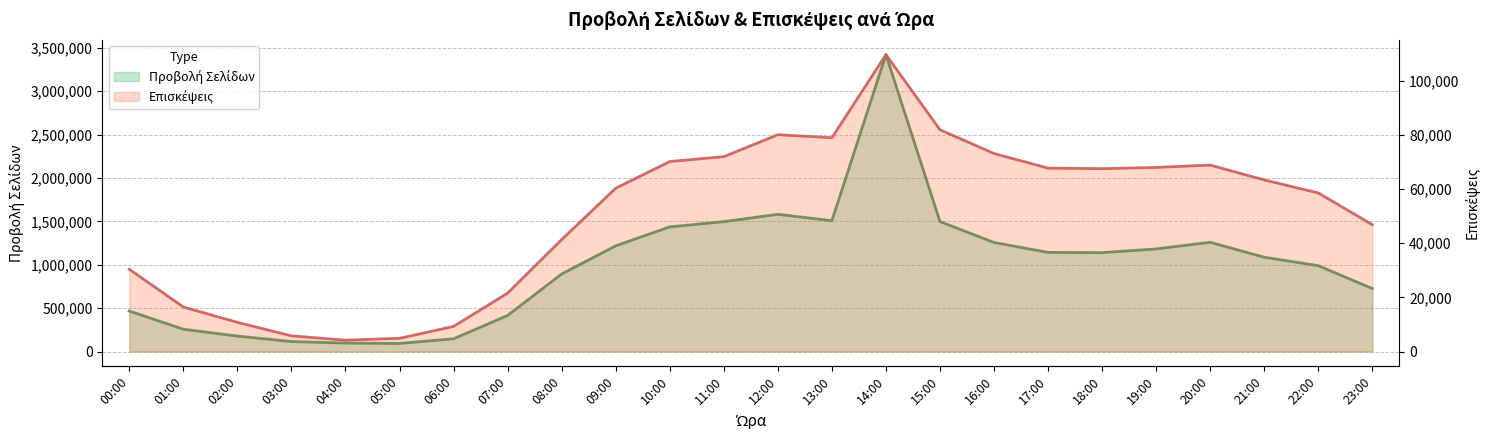

Reading right to left, transcribe all the data shown in this chart.

Προβολή Σελίδων: 23:00=725659	22:00=989451	21:00=1086522	20:00=1259170	19:00=1182362	18:00=1139641	17:00=1142558	16:00=1257028	15:00=1498020	14:00=3421997	13:00=1507993	12:00=1581695	11:00=1496956	10:00=1436676	09:00=1218060	08:00=893622	07:00=415771	06:00=146806	05:00=92858	04:00=97166	03:00=115061	02:00=177758	01:00=256979	00:00=466557
Επισκέψεις: 23:00=46858	22:00=58585	21:00=63401	20:00=68888	19:00=68026	18:00=67565	17:00=67765	16:00=73156	15:00=81926	14:00=109693	13:00=78985	12:00=80112	11:00=71992	10:00=70196	09:00=60327	08:00=41362	07:00=21583	06:00=9268	05:00=4878	04:00=4187	03:00=5783	02:00=10777	01:00=16448	00:00=30392